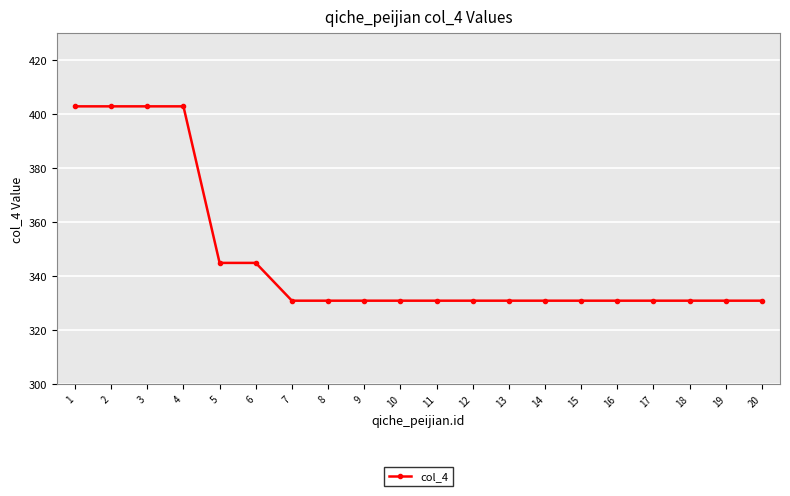

Does the chart display data point markers on the line(s)?

Yes